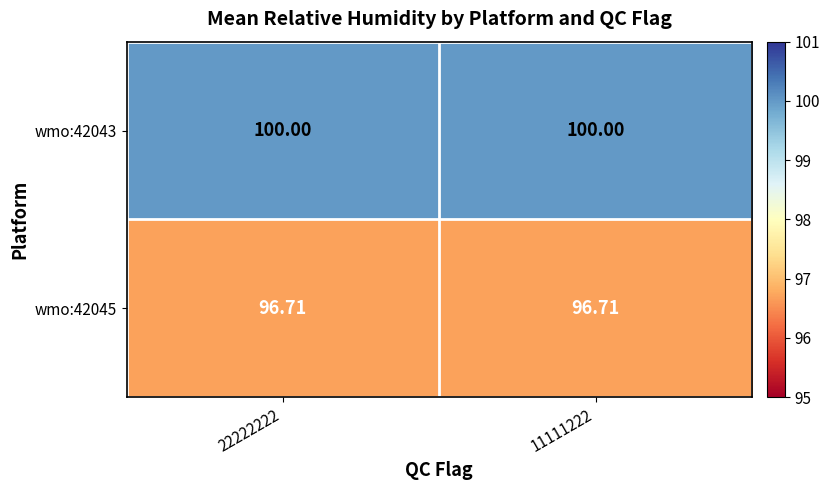

Is the value of wmo:42043 at 11111222 greater than the value of wmo:42045 at 11111222?

Yes